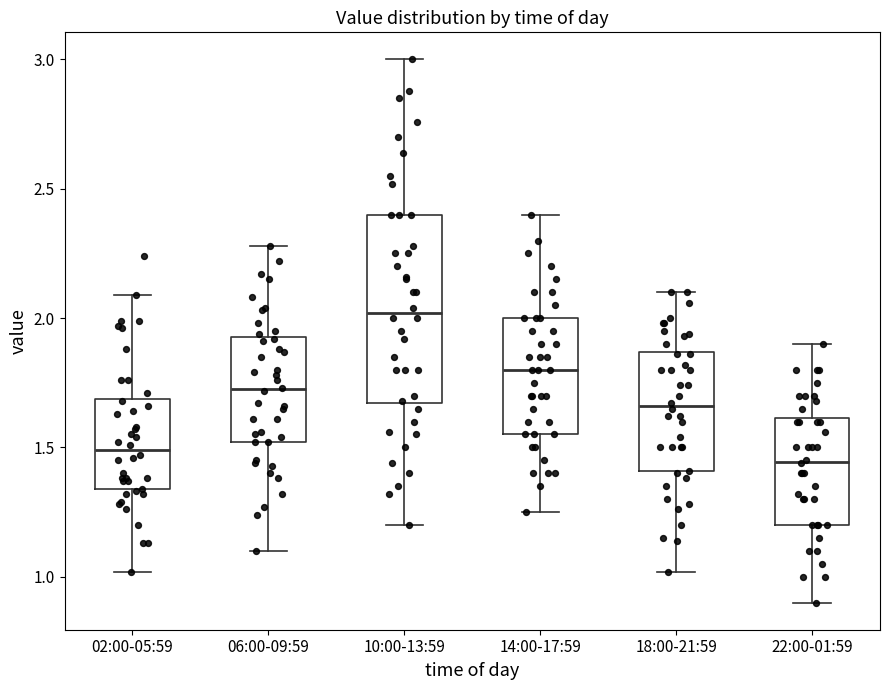

Reading left to right, transcribe this box plot: for each box, give where its median line is, the range the box spans, and where its two whiskers end, as read against the y-axis. The values are not printed on the chart, so give them approximately, as read against the axis.

02:00-05:59: median 1.50, box 1.35 to 1.70, whiskers 1.00 to 2.10
06:00-09:59: median 1.75, box 1.50 to 1.95, whiskers 1.10 to 2.30
10:00-13:59: median 2.00, box 1.65 to 2.40, whiskers 1.20 to 3.00
14:00-17:59: median 1.80, box 1.55 to 2.00, whiskers 1.25 to 2.40
18:00-21:59: median 1.65, box 1.40 to 1.85, whiskers 1.00 to 2.10
22:00-01:59: median 1.45, box 1.20 to 1.60, whiskers 0.90 to 1.90